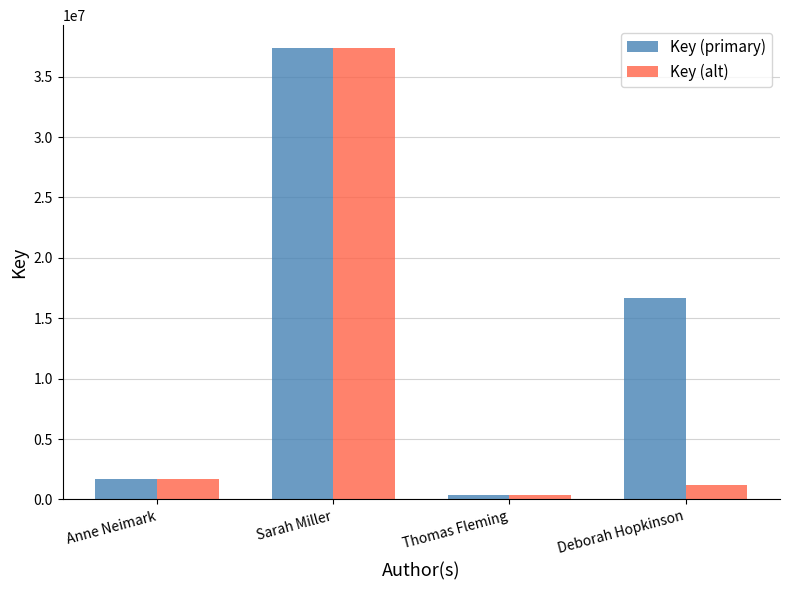

Which series has the largest total across all categories?

Key (primary)